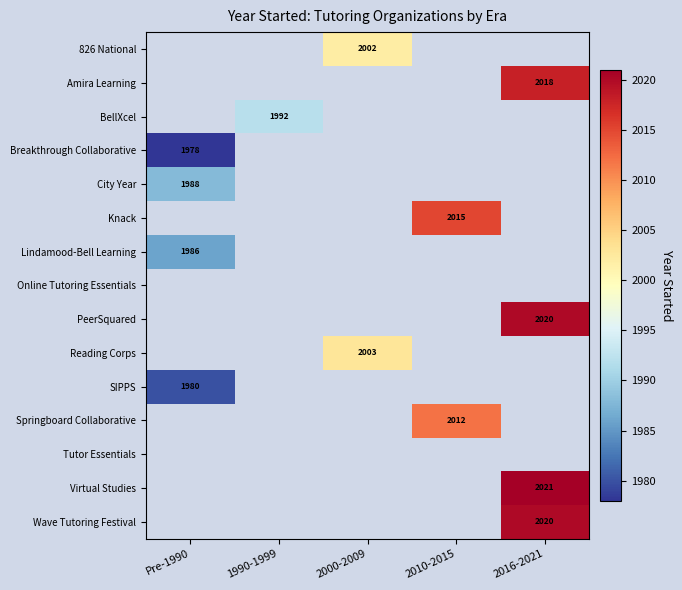

The Amira Learning series shows 1175.8 at 2016-2021. True or false?

False